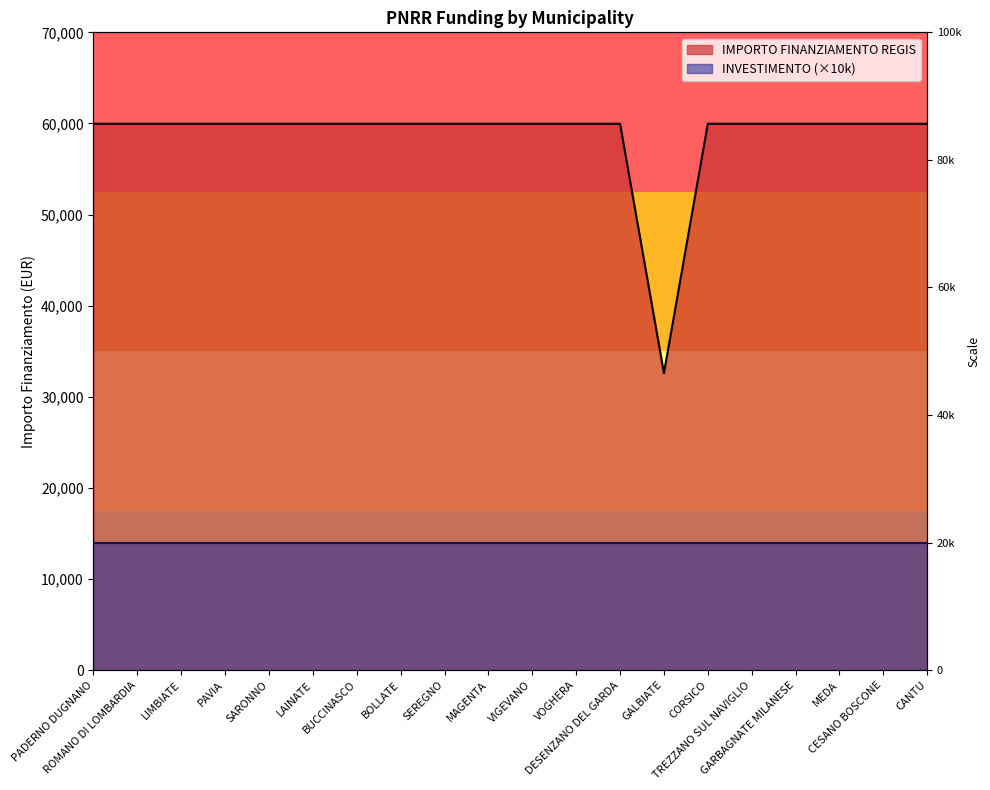

List the labels in order of value, largest first.

PADERNO DUGNANO, ROMANO DI LOMBARDIA, LIMBIATE, PAVIA, SARONNO, LAINATE, BUCCINASCO, BOLLATE, SEREGNO, MAGENTA, VIGEVANO, VOGHERA, DESENZANO DEL GARDA, CORSICO, TREZZANO SUL NAVIGLIO, GARBAGNATE MILANESE, MEDA, CESANO BOSCONE, CANTU, GALBIATE